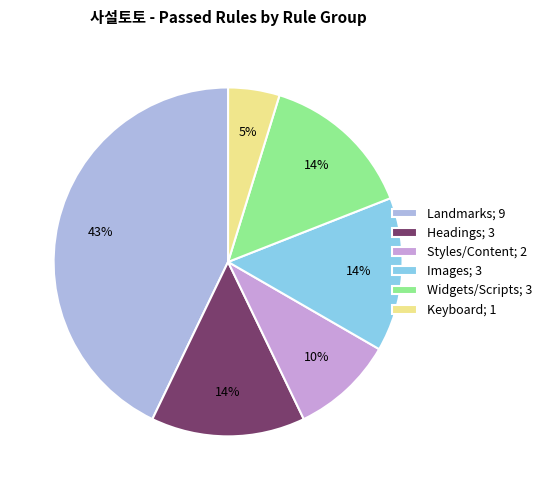

What is the smallest slice in the pie chart?

Keyboard; 1